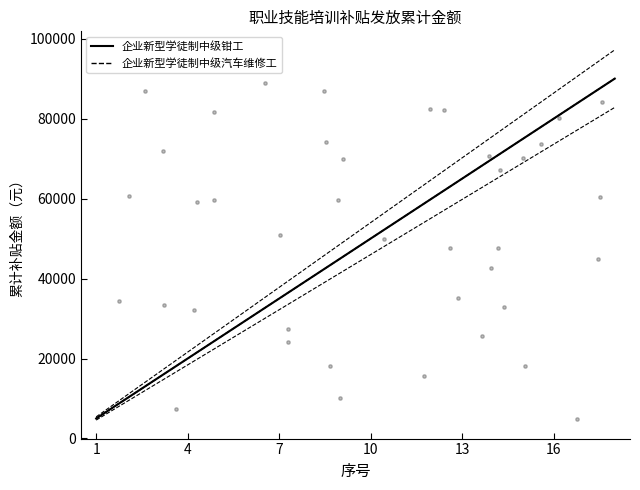

Which series has the largest total across all categories?

企业新型学徒制中级钳工